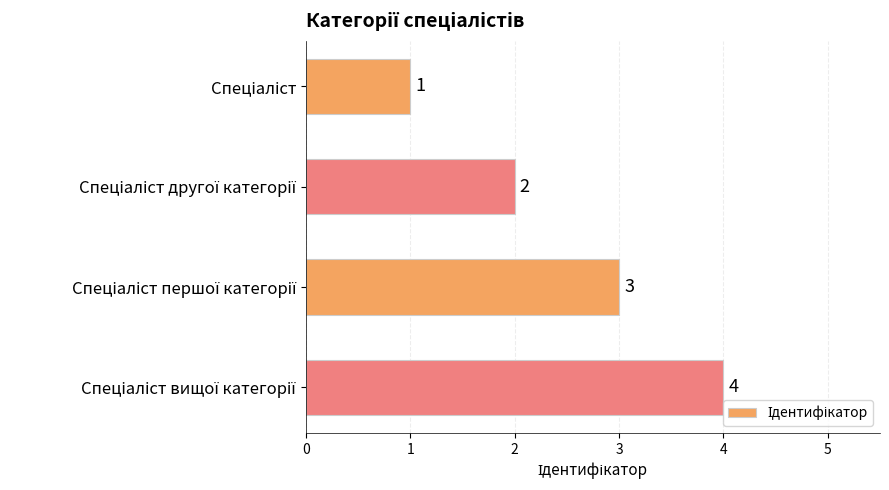

How many values are between 2 and 4?

3